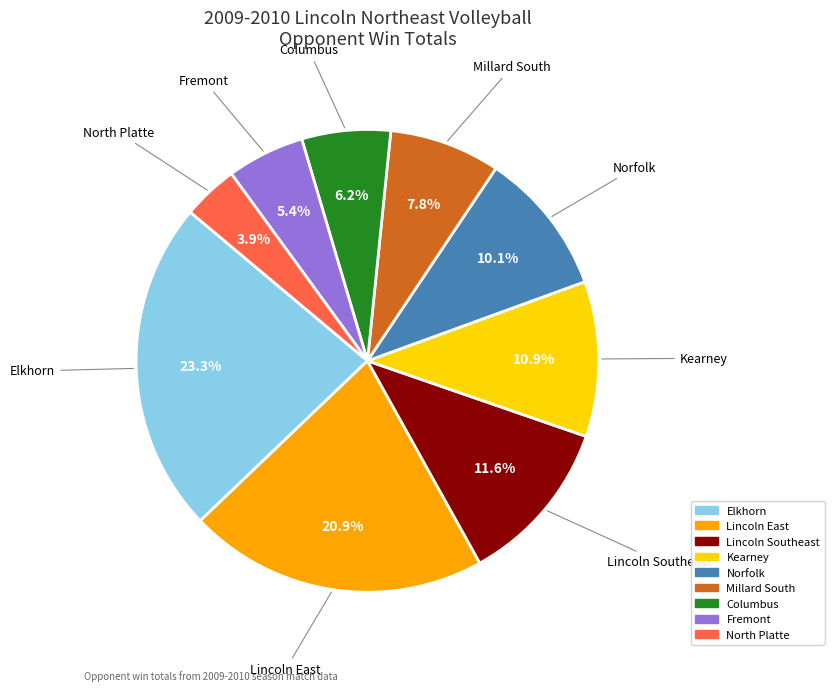

What percentage is NOT represented by Fremont?

94.6%